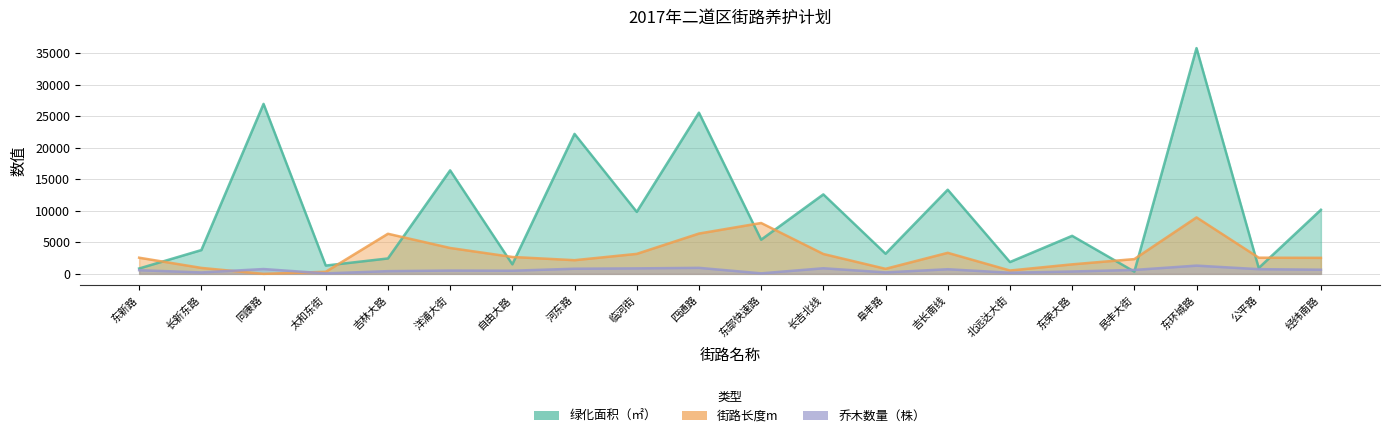

True or false: 街路长度m and 绿化面积（㎡） cross at least once.

True